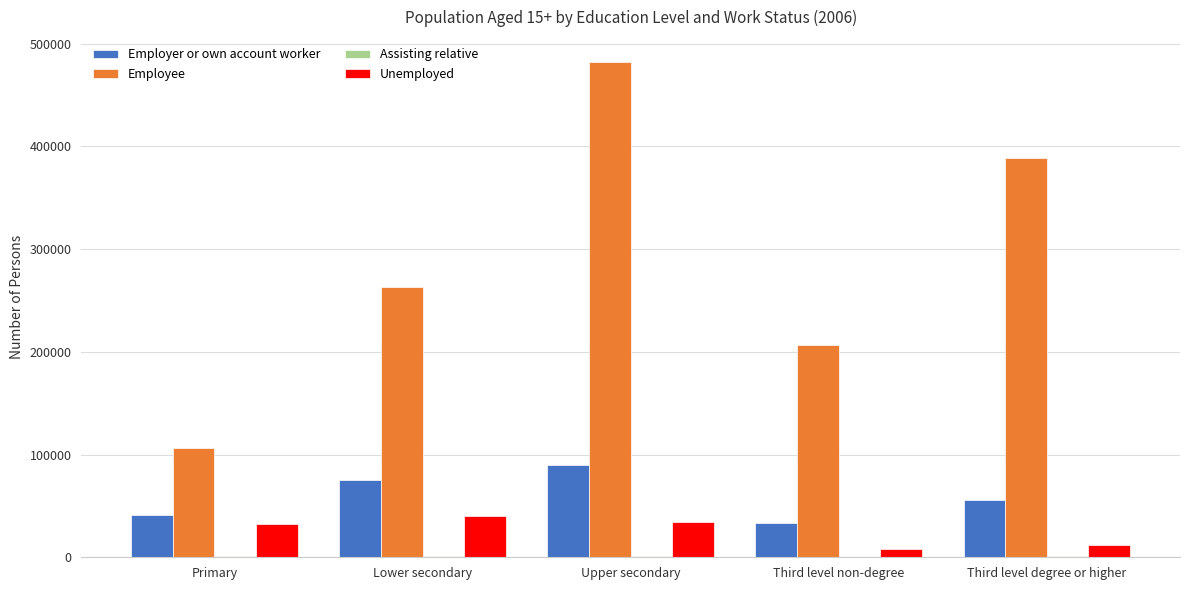

Which category has the highest value in the Employer or own account worker series?

Upper secondary